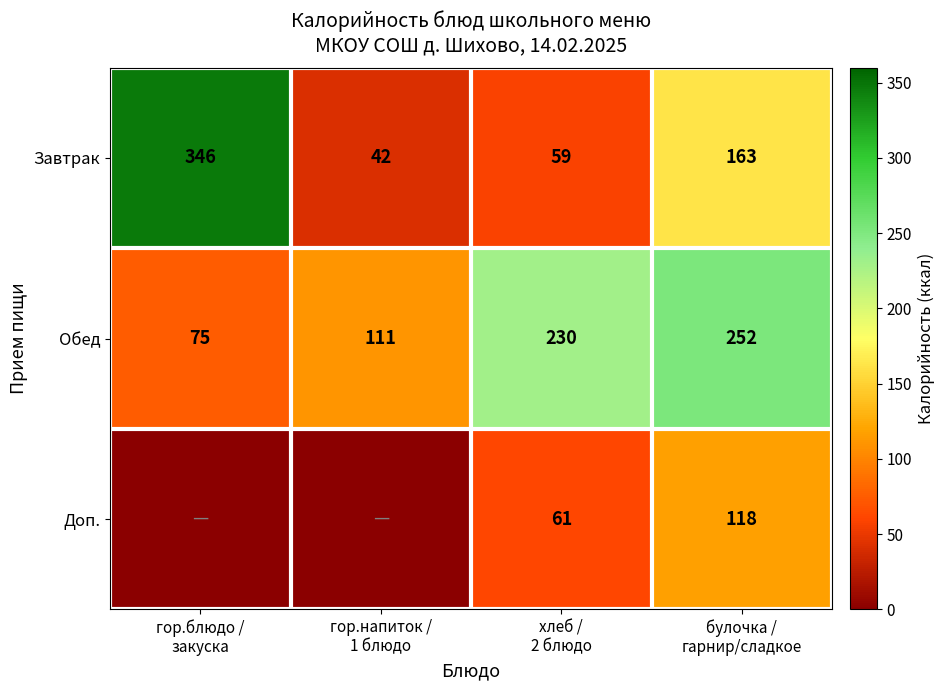

What is the spread (max minus min) of values at булочка /
гарнир/сладкое?

134